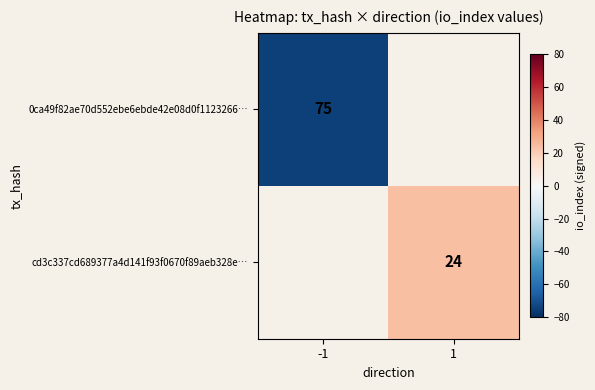

The cd3c337cd689377a4d141f93f0670f89aeb328e… series shows 38.9 at 1. True or false?

False